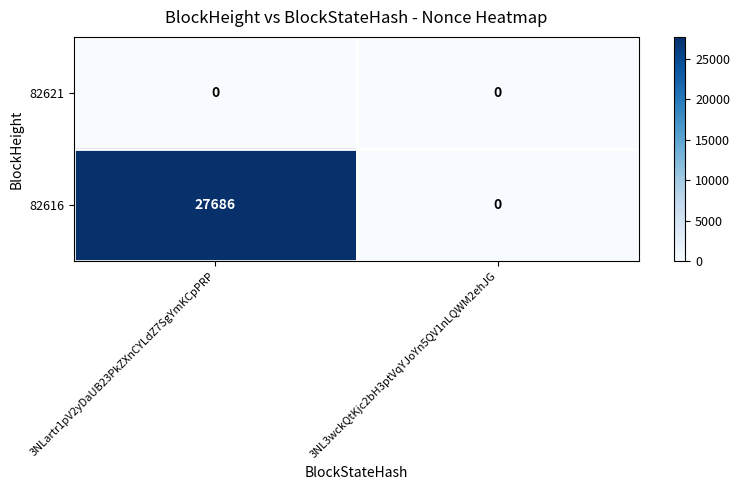

Reading right to left, transcribe all the data shown in this chart.

82621: 0	0
82616: 0	27686